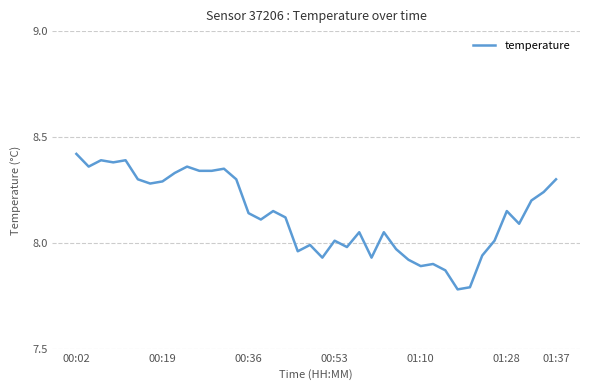

What is the difference between the maximum and second lowest values?

0.6